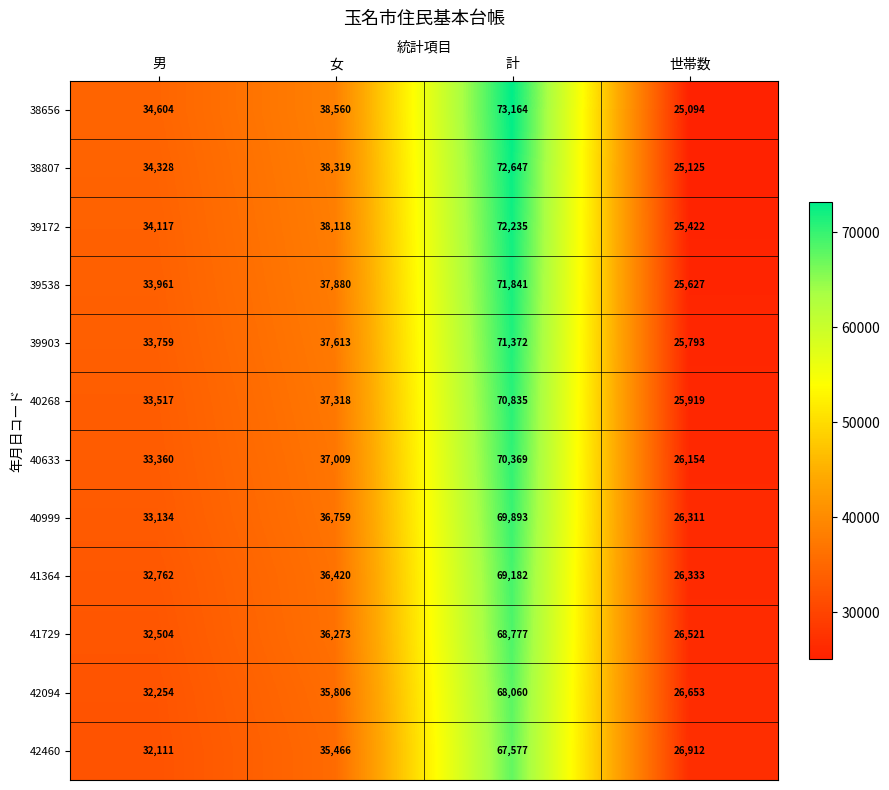

What is the maximum value shown in the chart?

73164